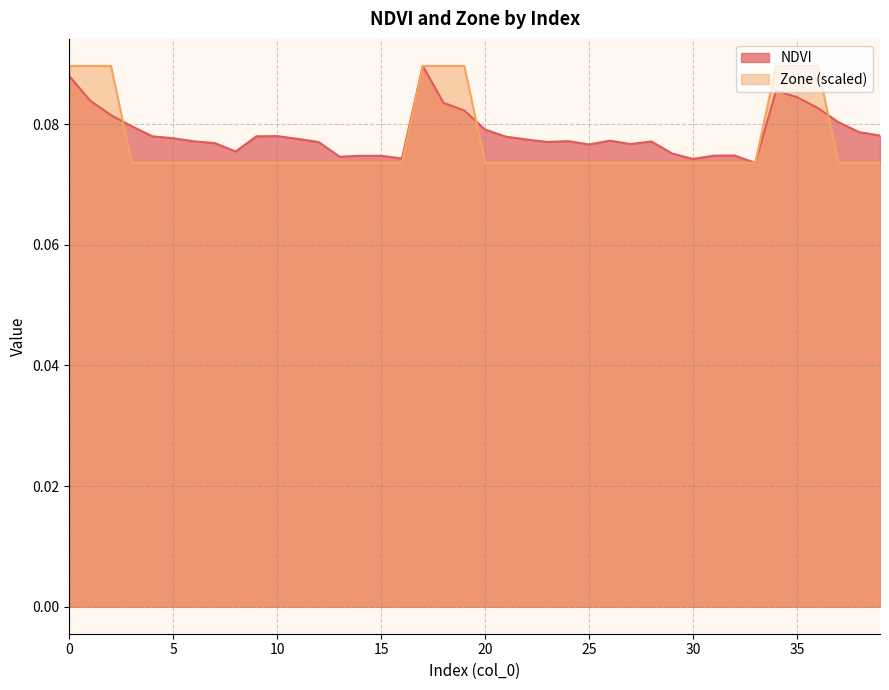

Rank the series by their average value, from lowest to highest.

Zone, NDVI